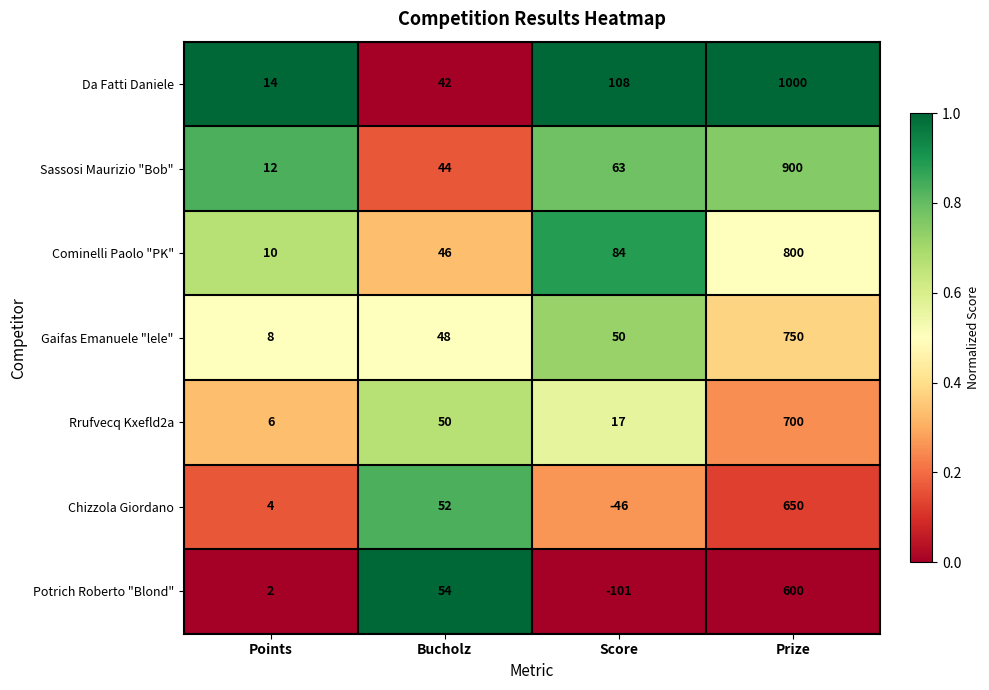

What is the difference between the maximum and minimum values in the Gaifas Emanuele "lele" series?

742